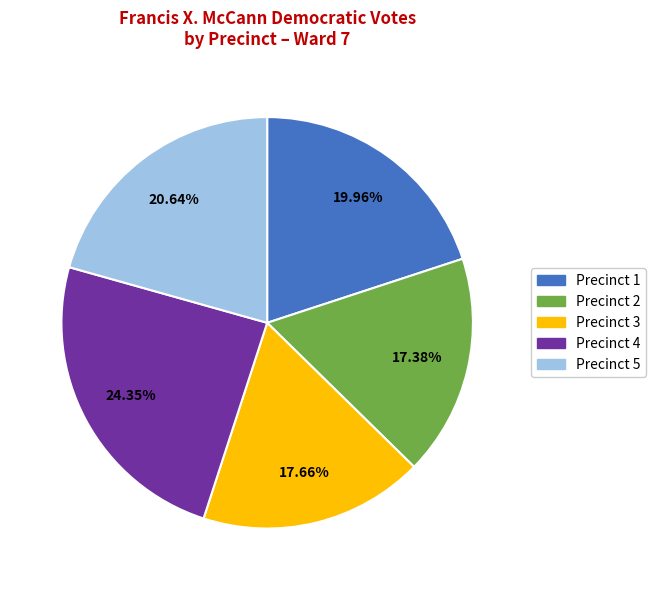

What is the largest slice in the pie chart?

Precinct 4